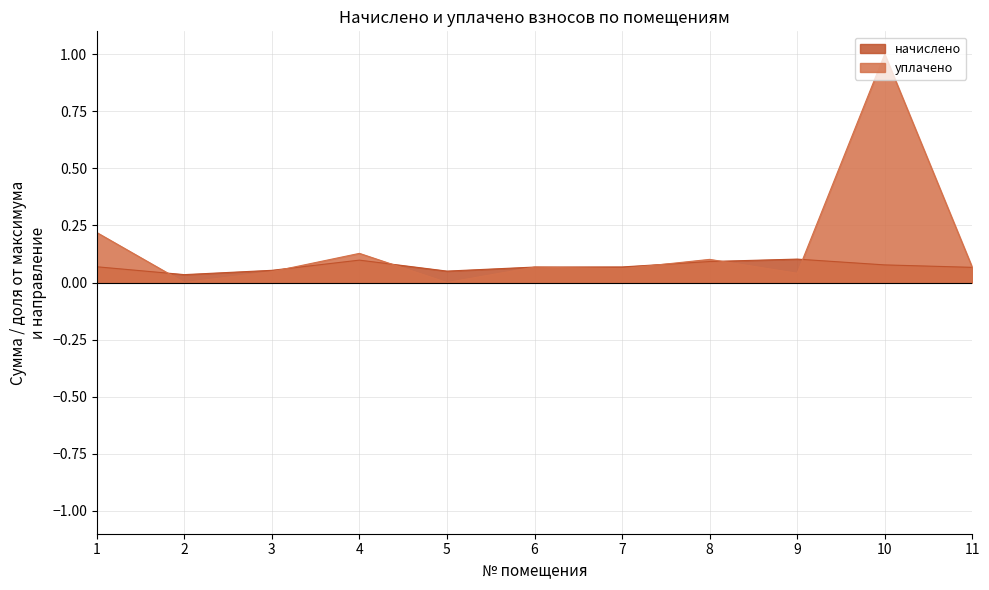

Between 5 and 6, which series saw the biggest shift?

уплачено